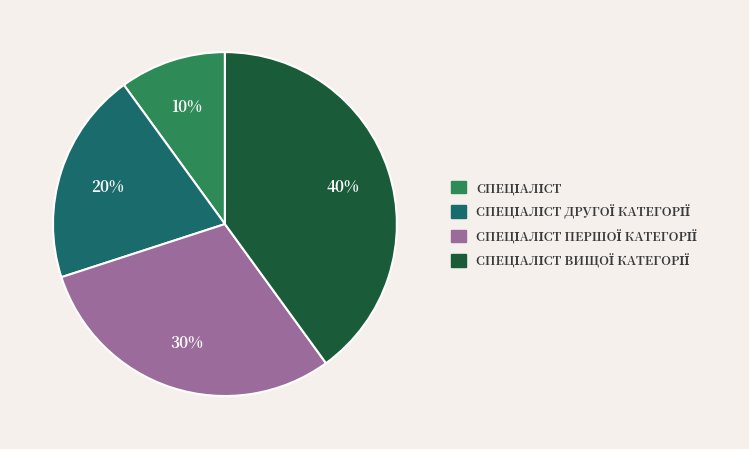

To the nearest percent, what is the difference between the largest and smallest slice percentages?

30%